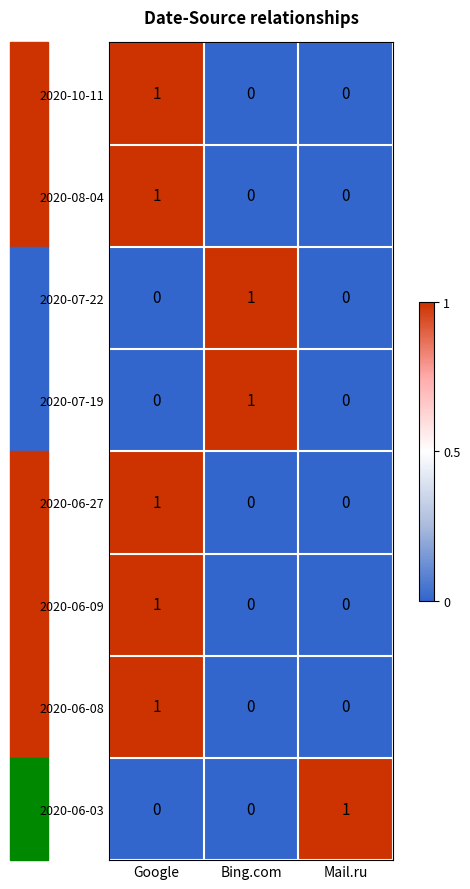

True or false: 2020-06-03 has a value of -1 at Google.

False